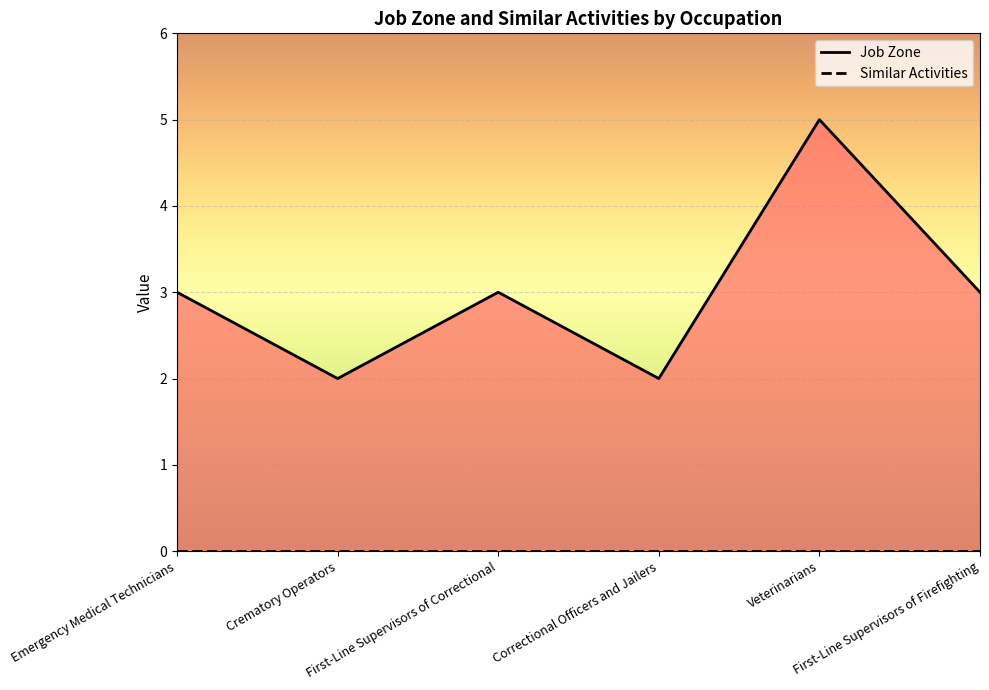

Count the values in the range 2 to 3.

5